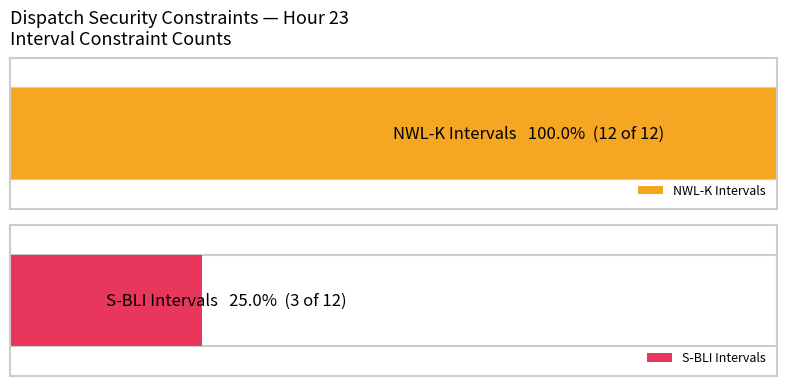

The value of S-BLI at 3 is -4. True or false?

False